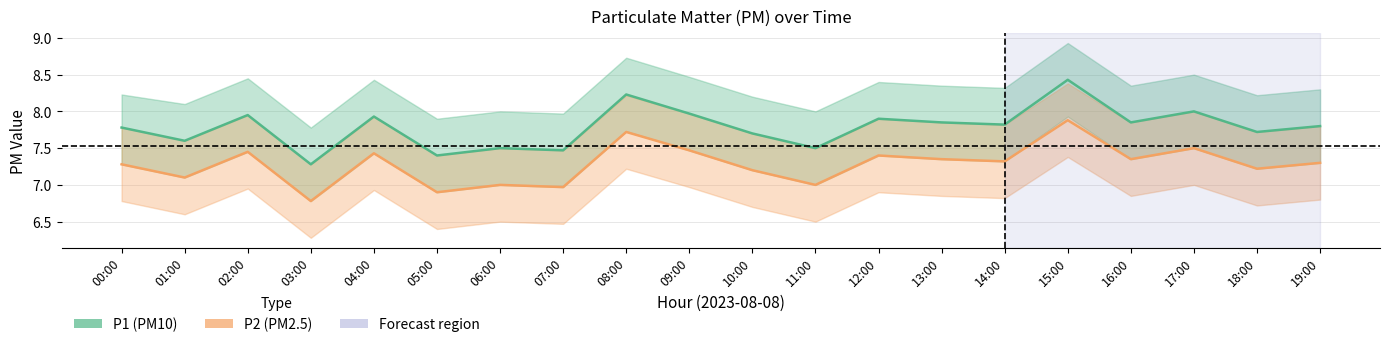

The P1 series shows 7.5 at 07:00. True or false?

True